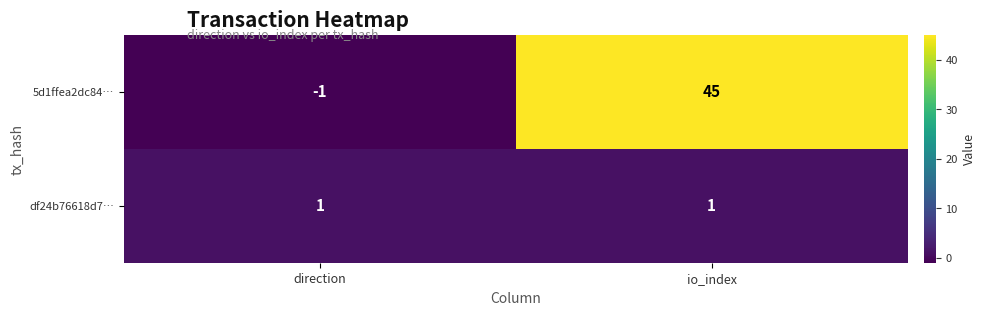

The value of df24b76618d7… at io_index is 0. True or false?

False